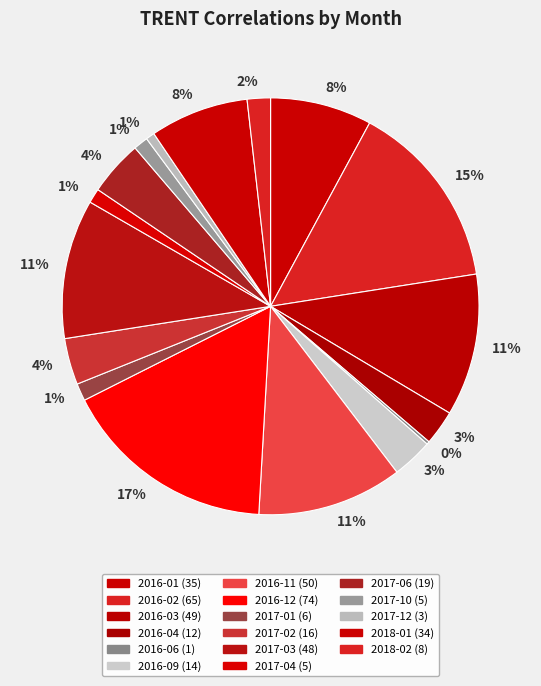

The 2016-12 slice represents 17% of the pie. True or false?

True